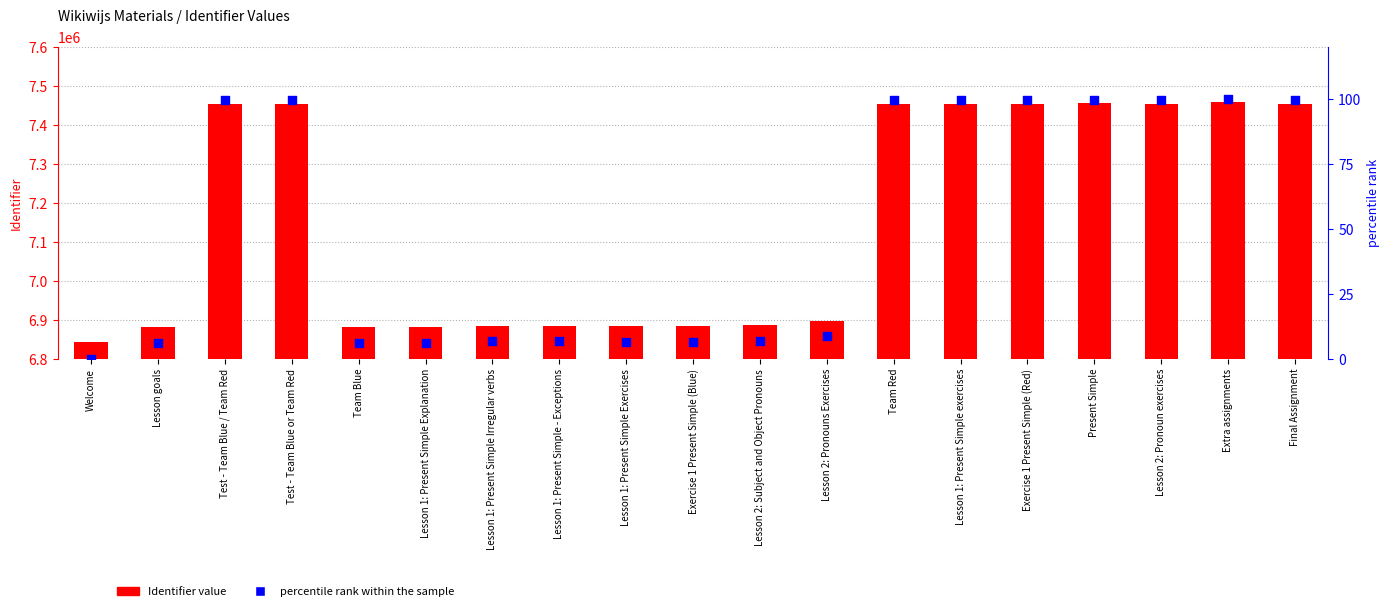

What is the total value across all series at Final Assignment?

7454238.4